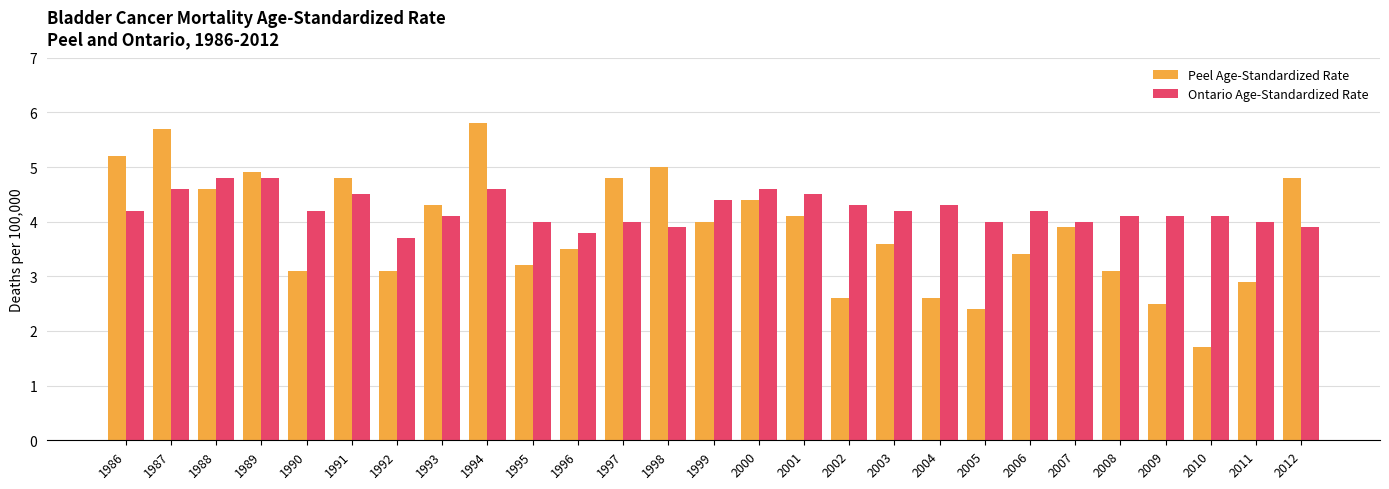

Which series has the largest range (max minus min)?

Peel Age-Standardized Rate